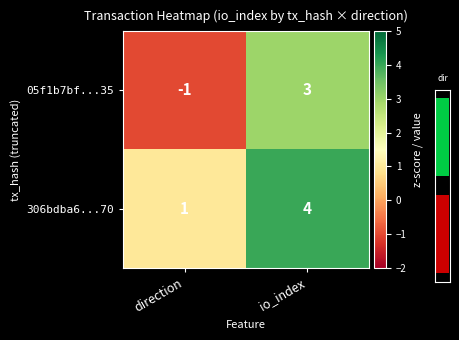

Is it true that 306bdba6...70 equals 5 at io_index?

False